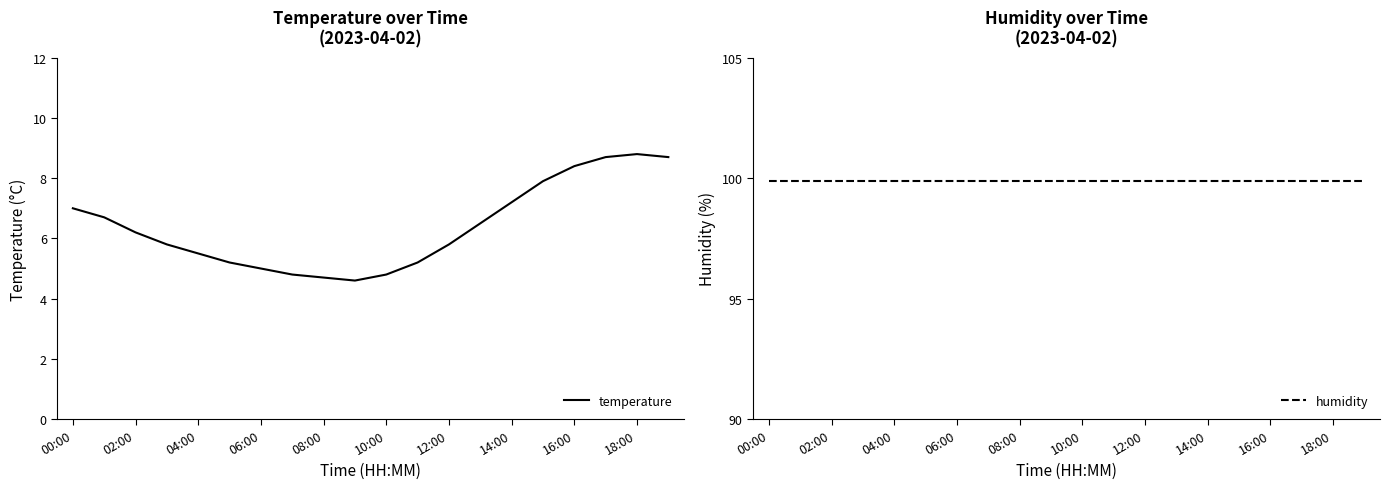

The temperature series shows 4.8 at 10:00. True or false?

True